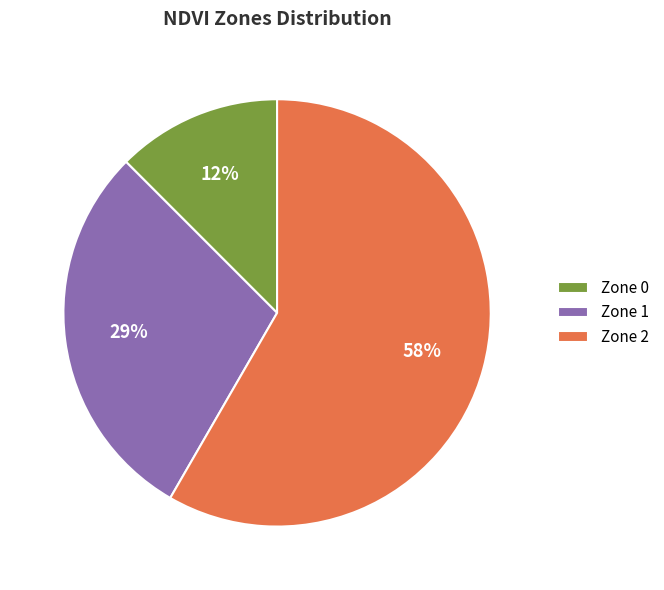

Which category accounts for the majority?

Zone 2